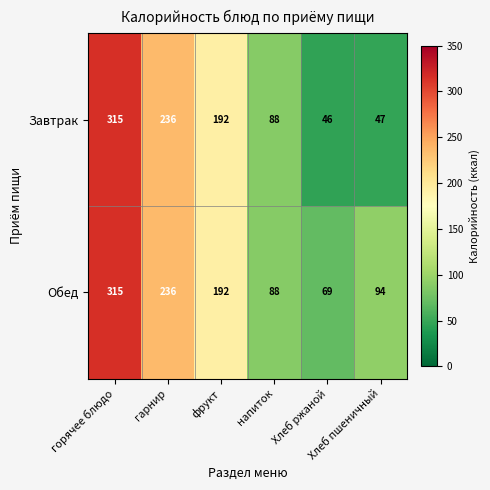

Count the number of data series in this chart.

2